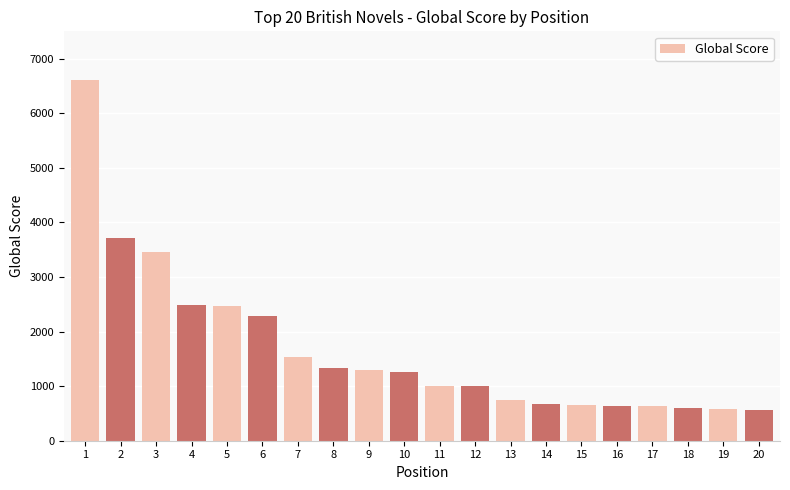

The value at 10 is 1833. True or false?

False